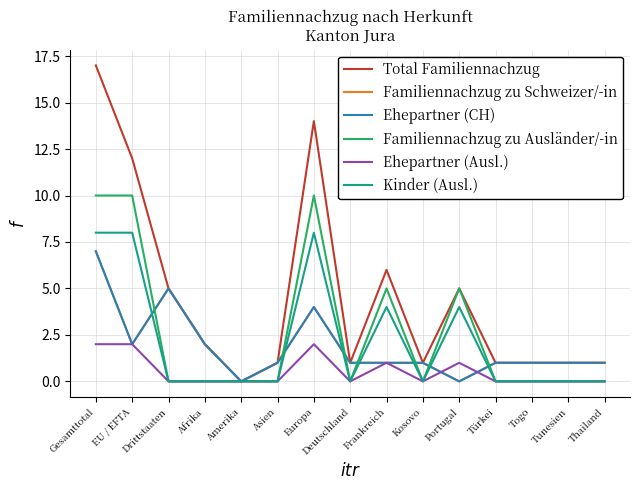

Is this an area chart (filled region under the line)?

No